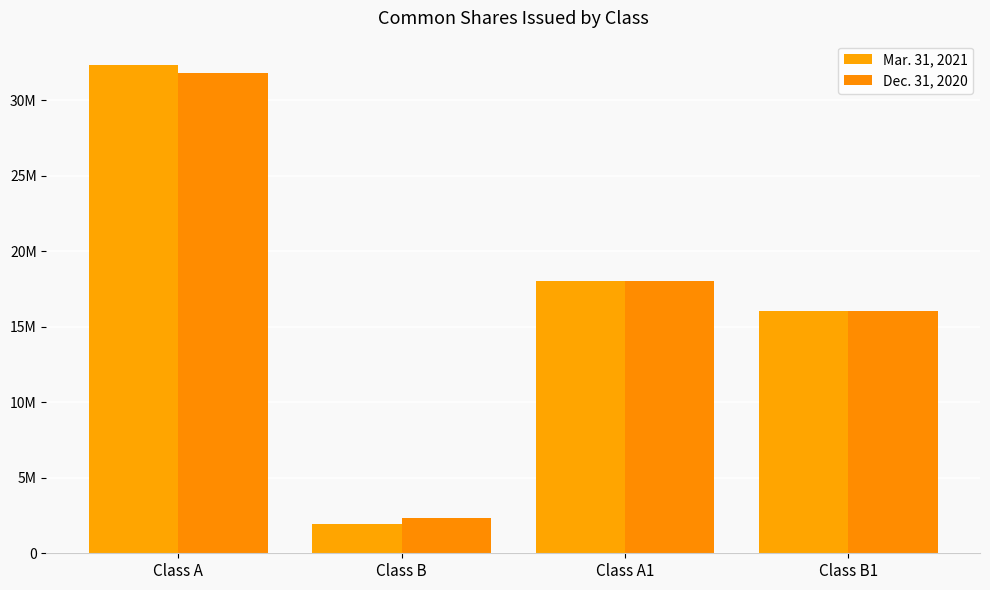

Does the chart contain stacked bars?

No